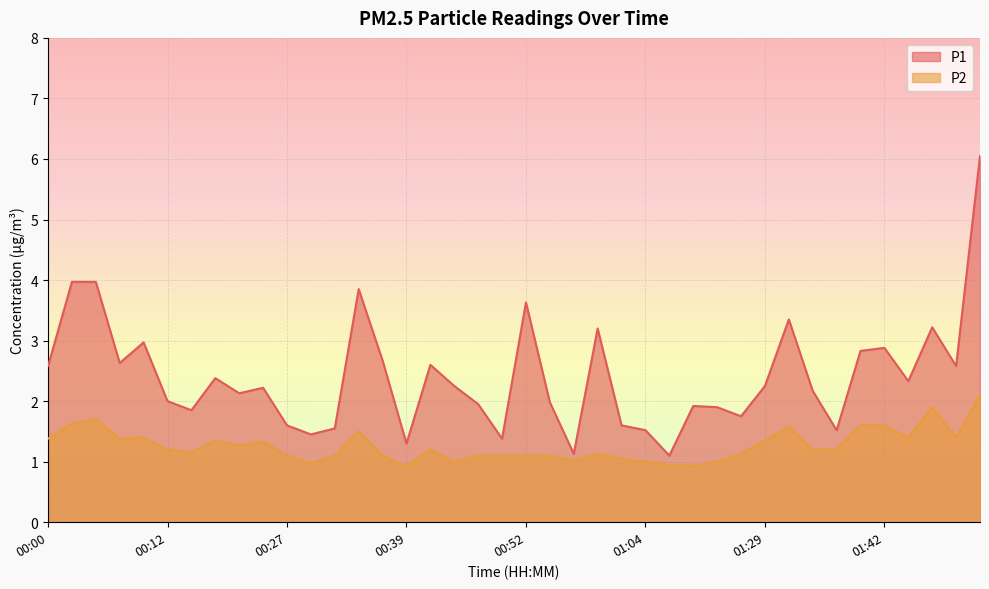

The value of P1 at 00:42 is 2.6. True or false?

True